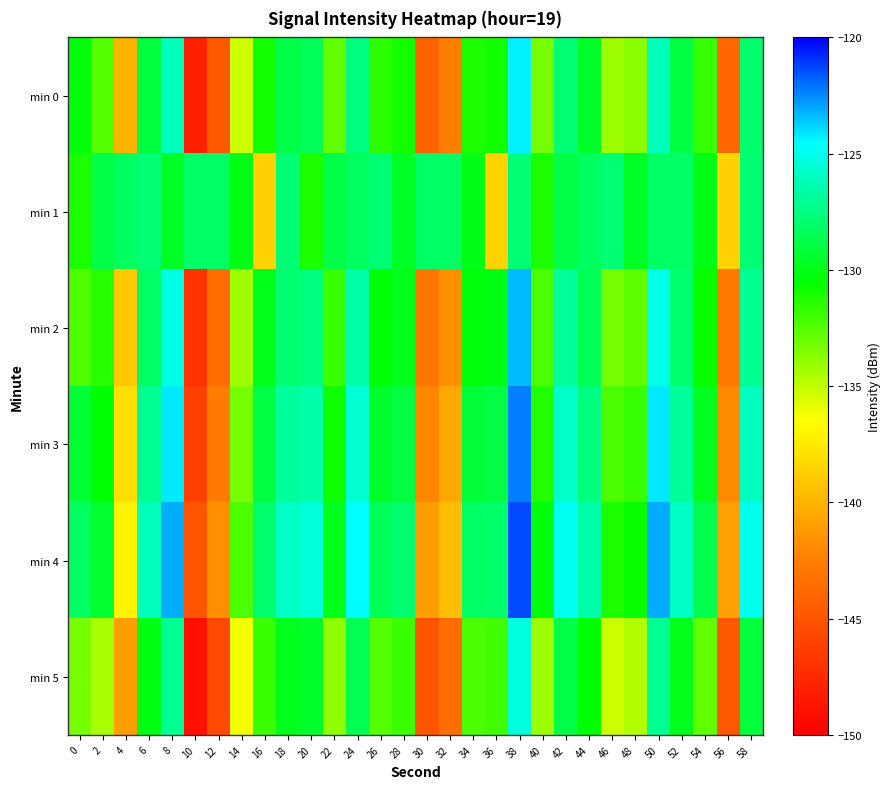

At which category is the sum across all series the highest?

38